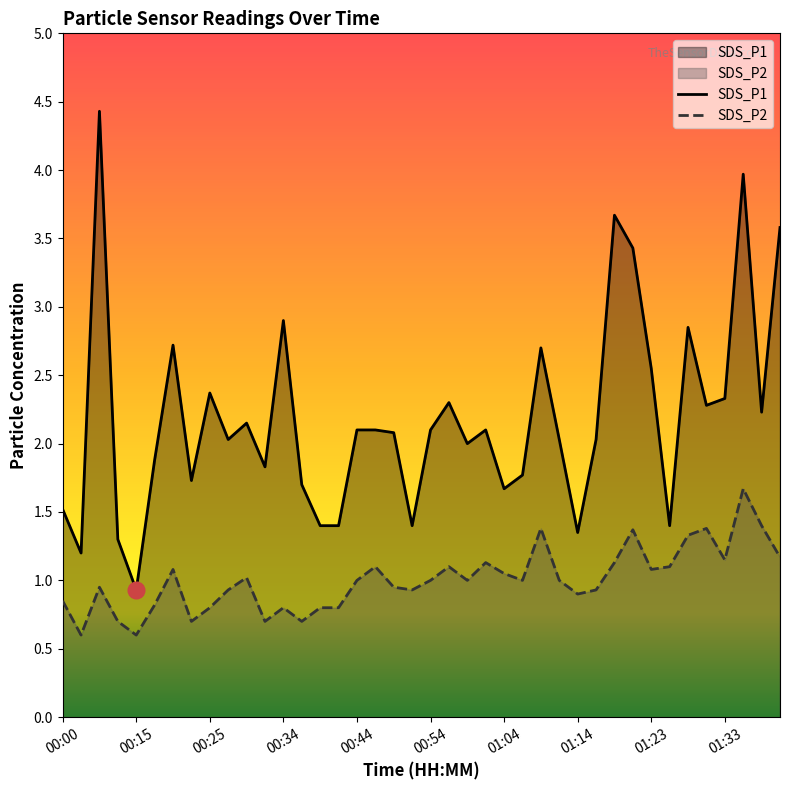

True or false: SDS_P1 has a value of 1.5 at 01:23.

False